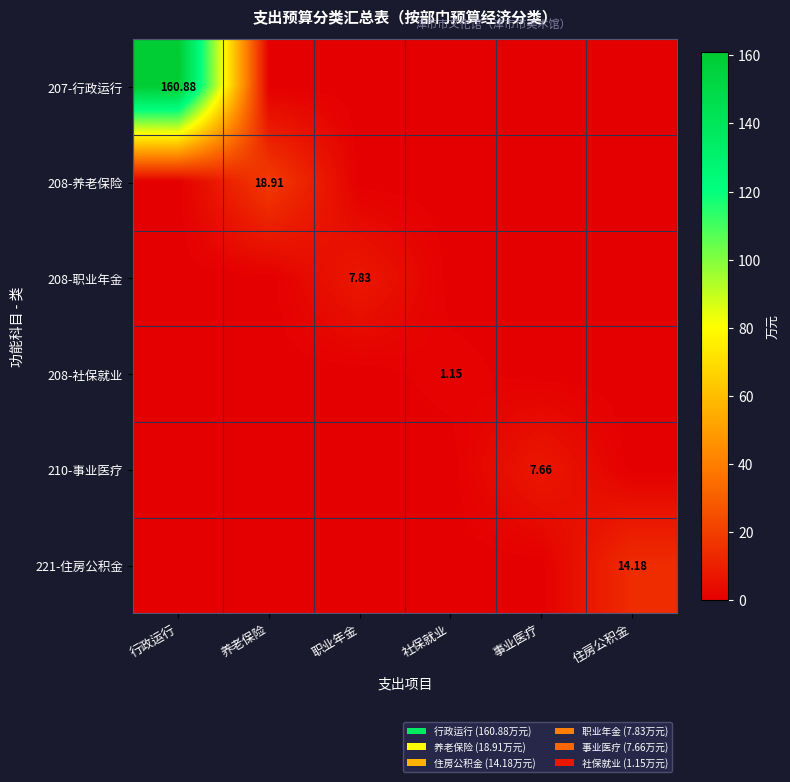

What is the average value of the 207-行政运行 series?

26.8